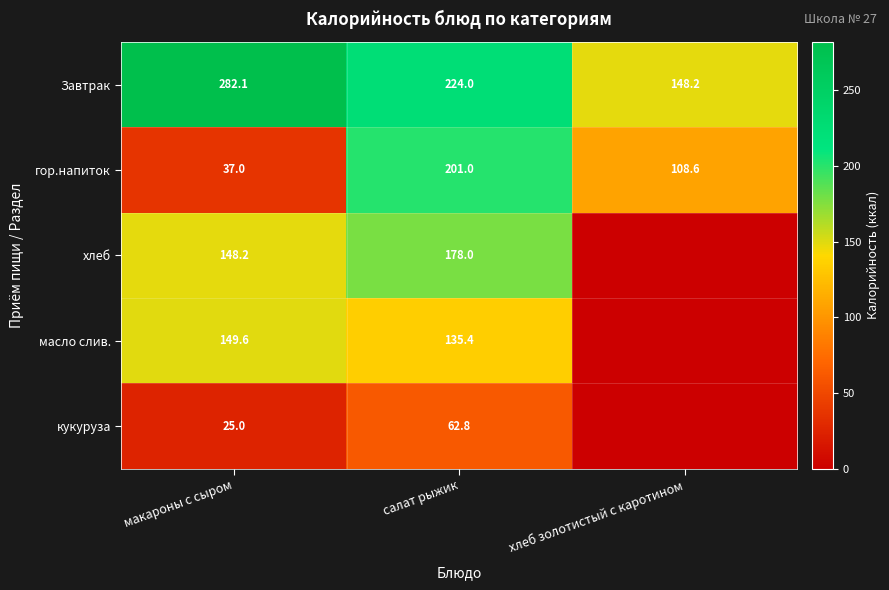

What is the spread (max minus min) of values at салат рыжик?

161.2